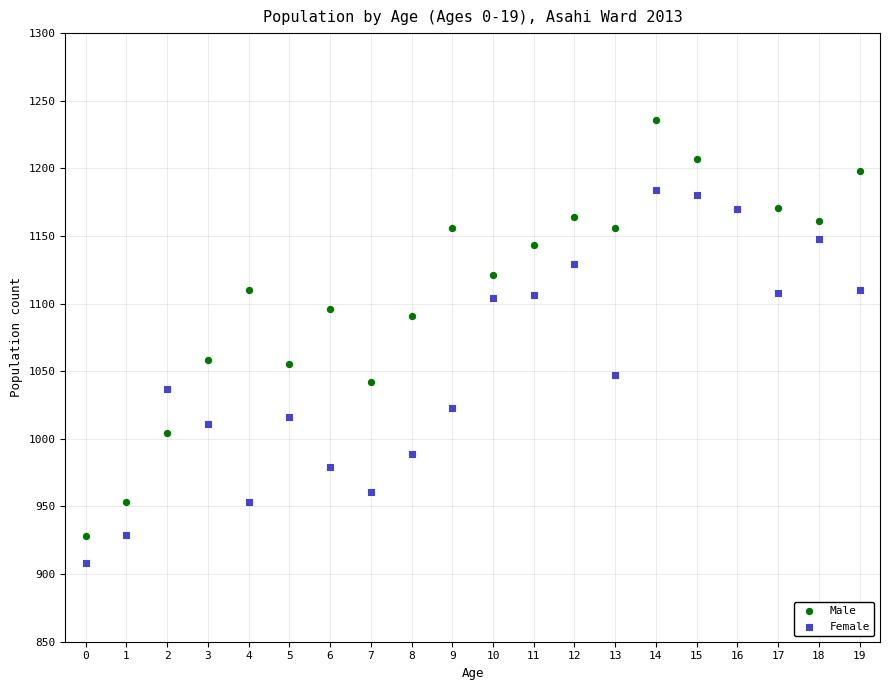

Which series has the largest Y range (max minus min)?

Male